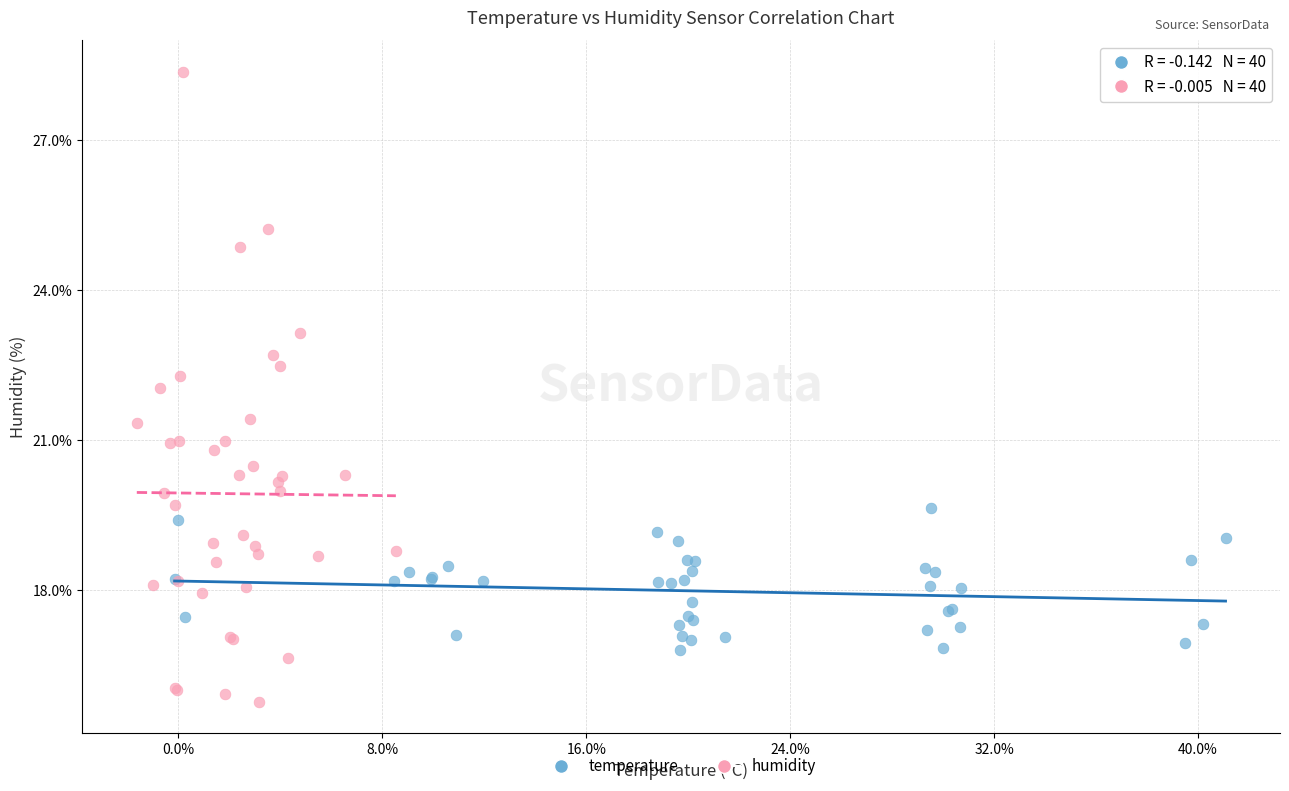

What are all the series names shown in the legend?

temperature, humidity